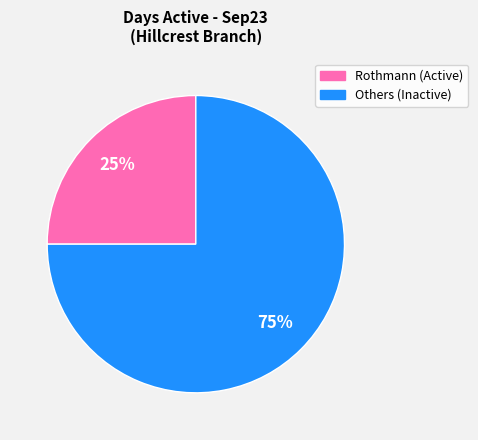

To the nearest percent, what is the average slice percentage?

50%